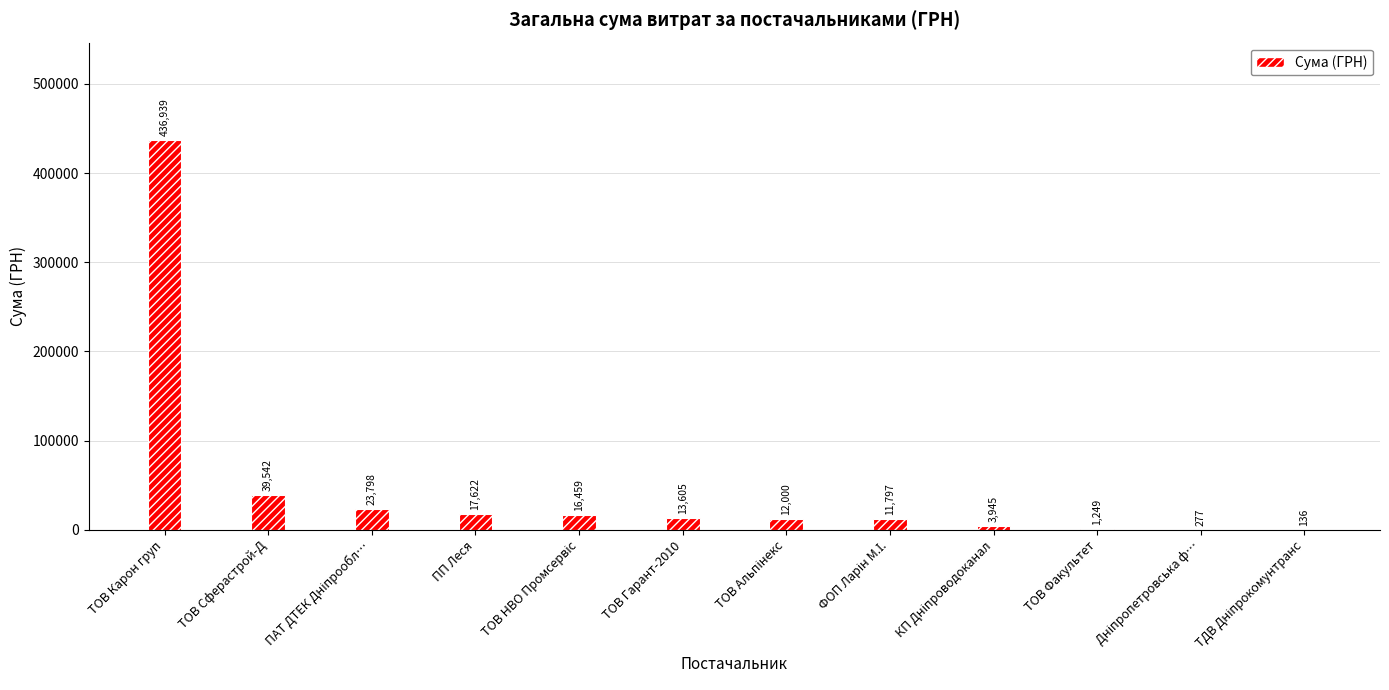

Where does the data first go above 13605?

ТОВ Карон груп